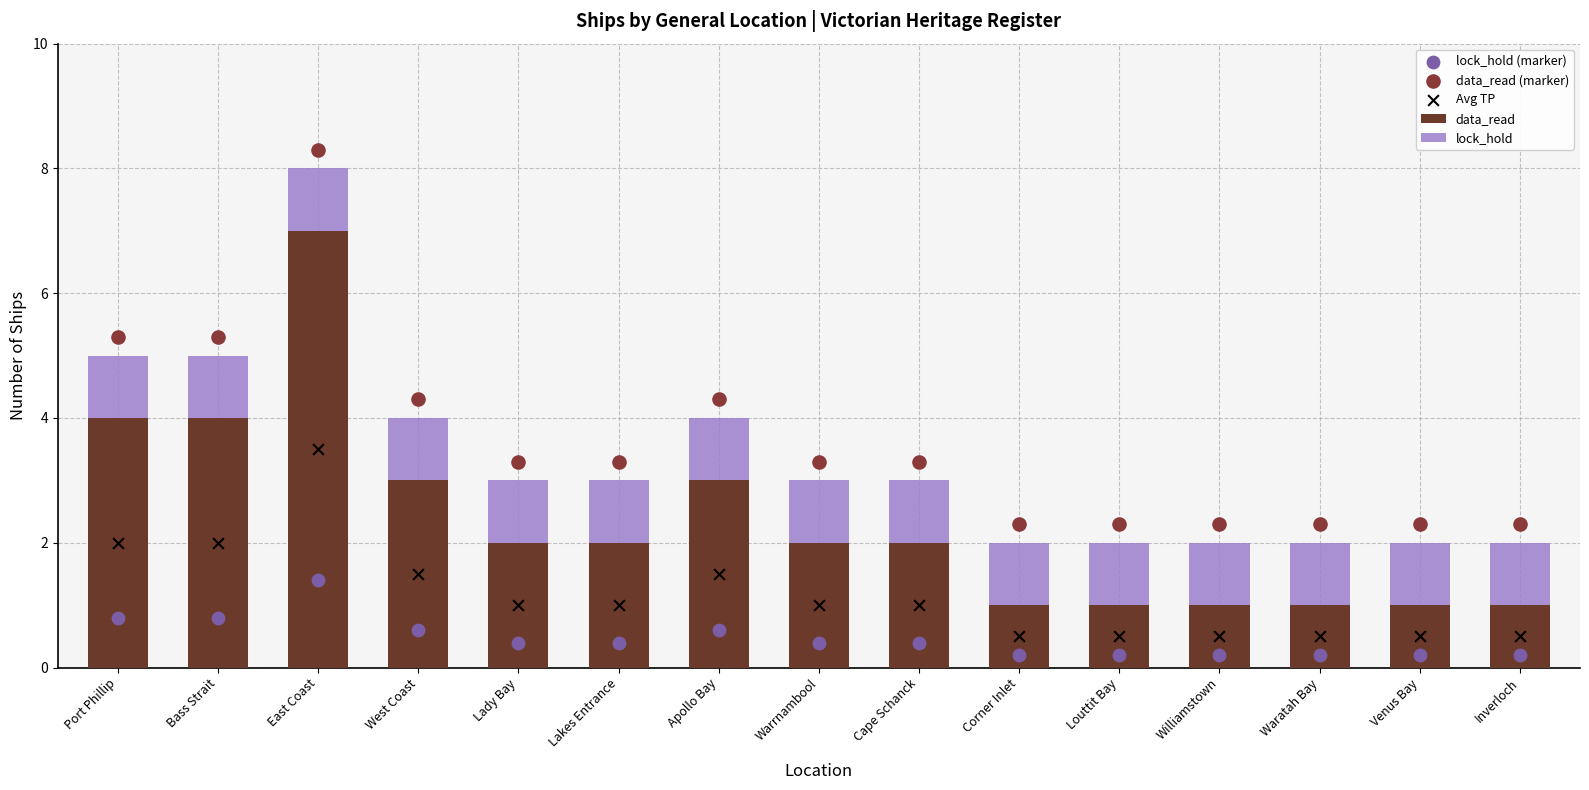

At how many categories does at least one series exceed 4?

5